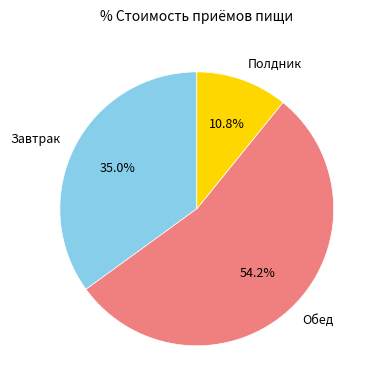

What percentage is the Полдник slice, to the nearest percent?

11%